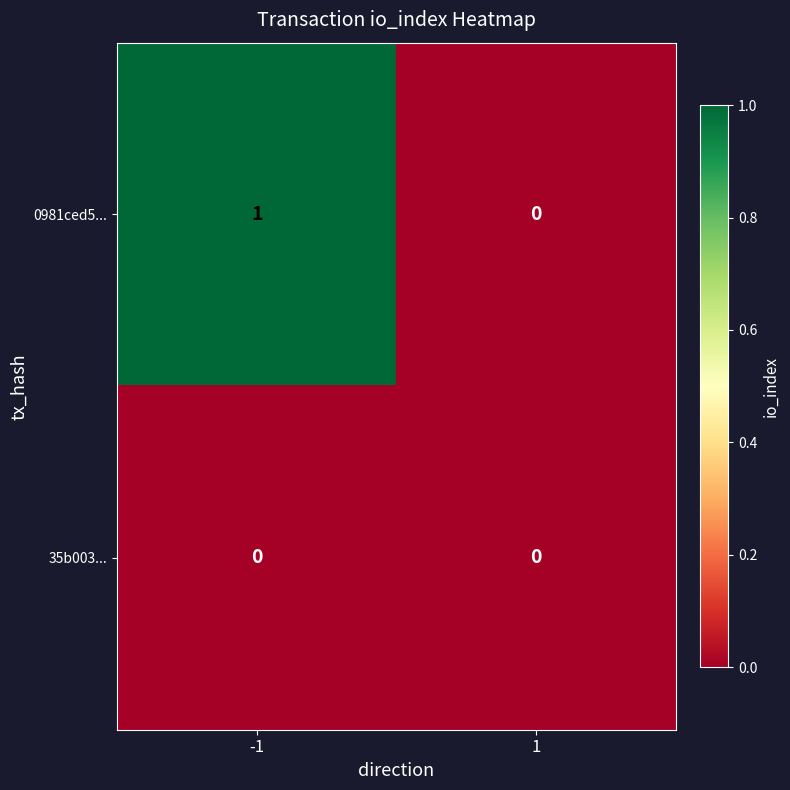

What is the total value across all series at -1?

1